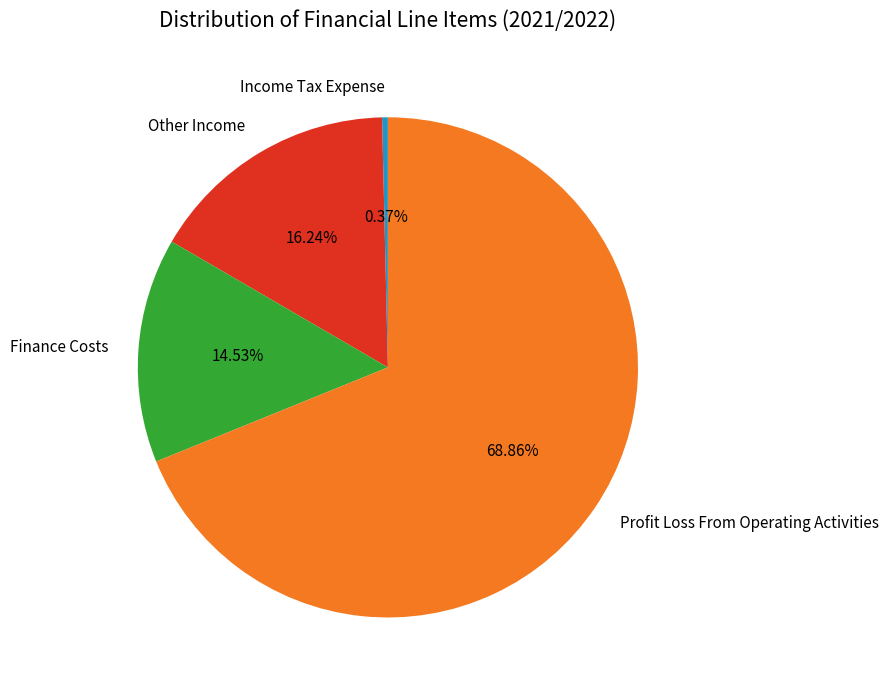

What percentage do Profit Loss From Operating Activities and Finance Costs together represent?

83.4%